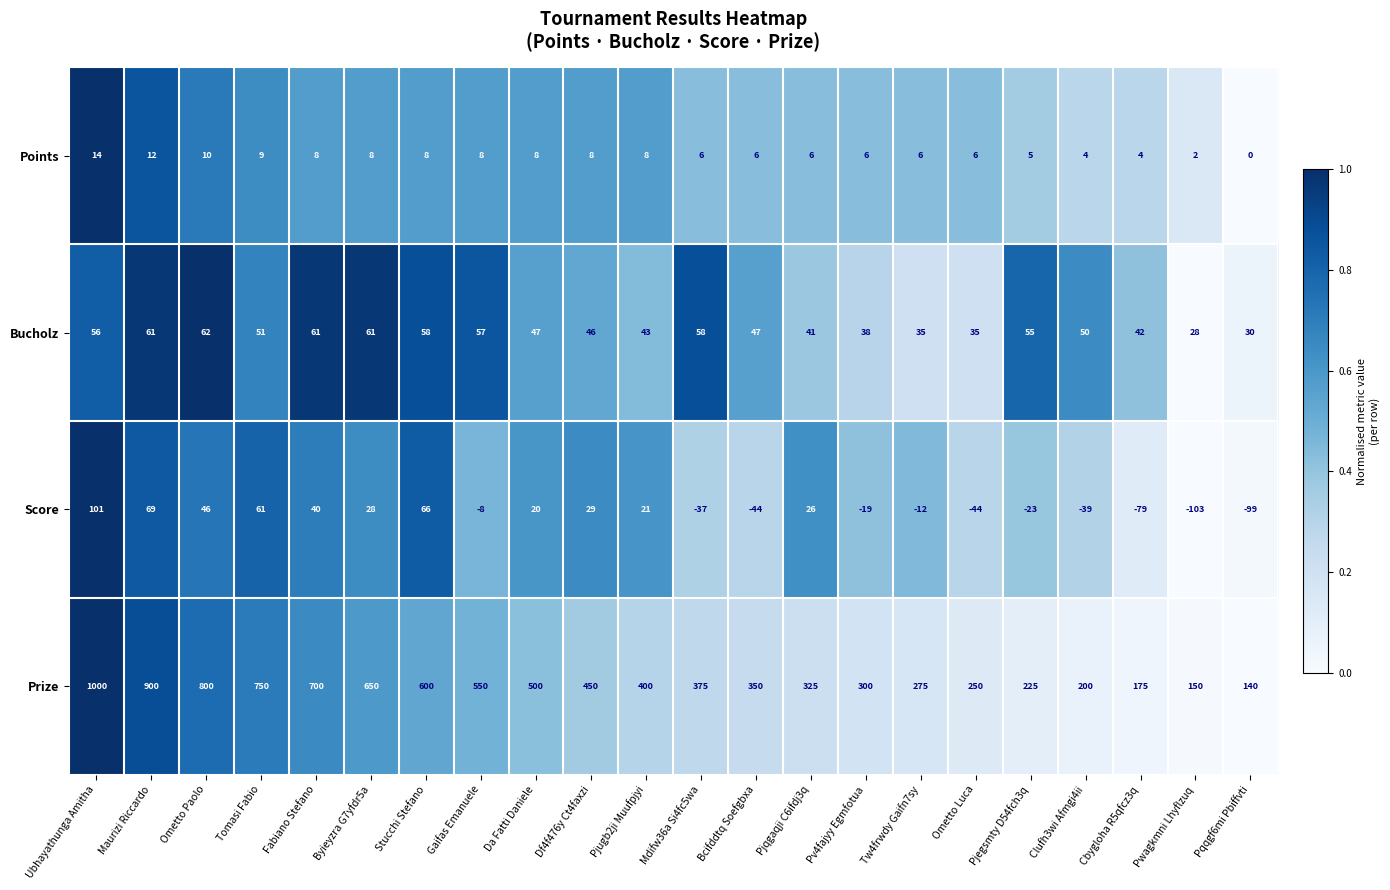

What is the difference between the Prize values at Df4f476y Ct4faxzi and Bcifddtq Soefgbxa?

100